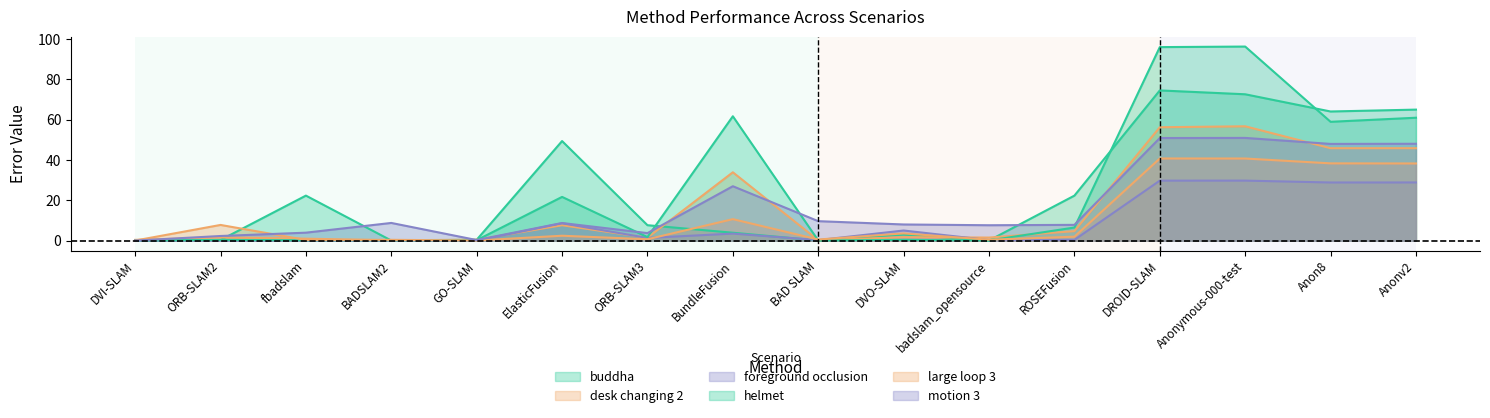

What is the difference between the maximum and minimum values in the helmet series?

96.1